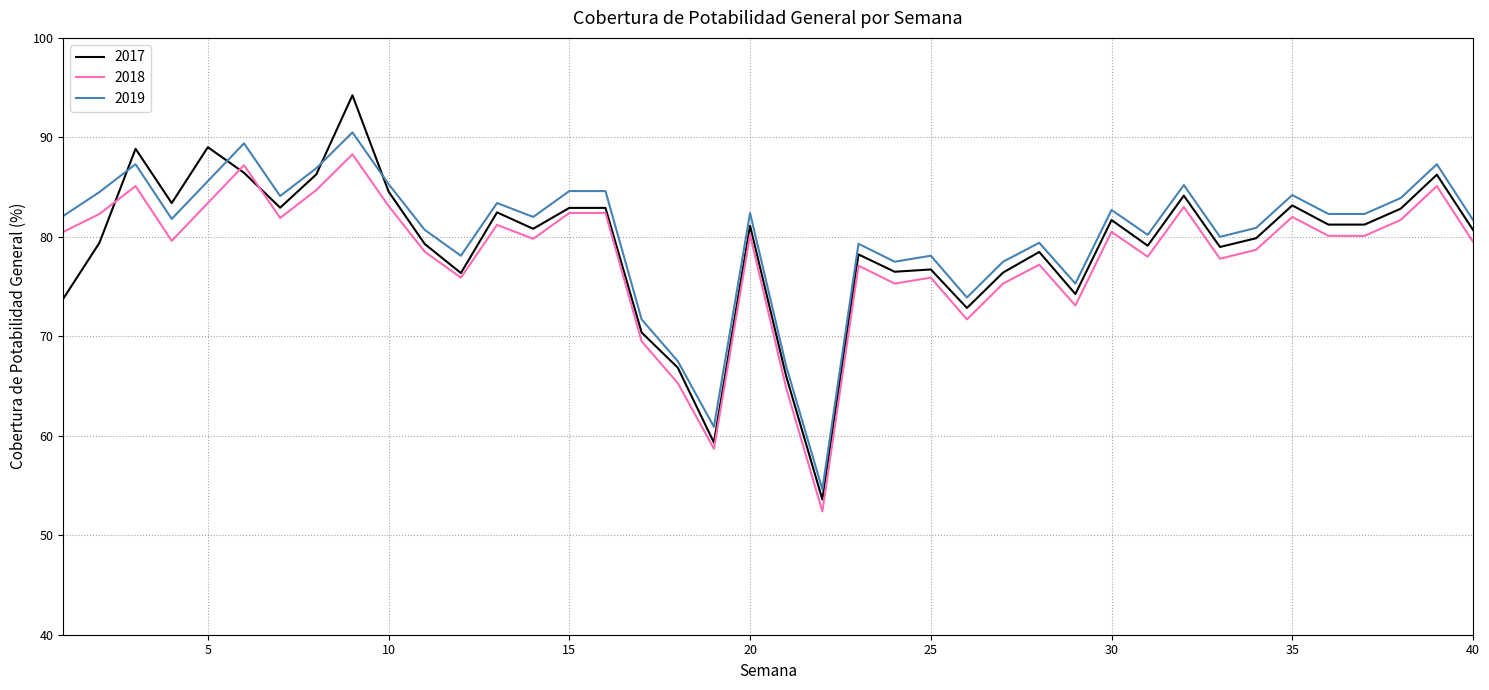

Which series ends up on top after the final intersection of 2019 and 2017?

2019